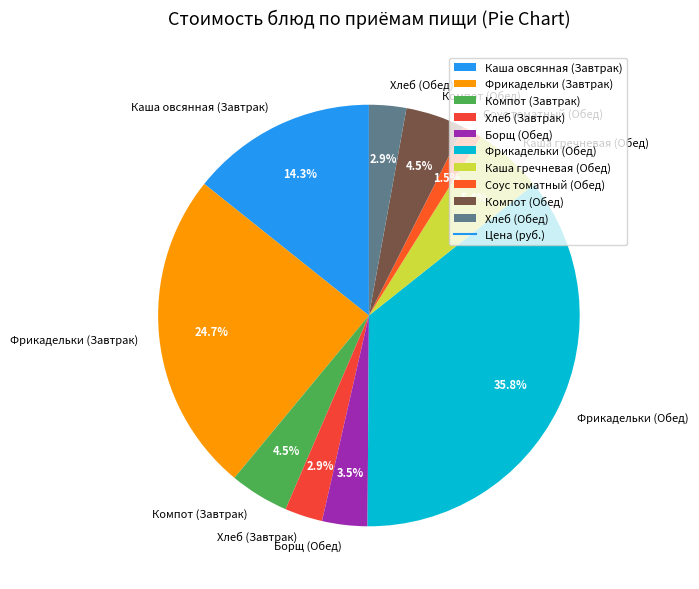

How many segments does this pie chart have?

10